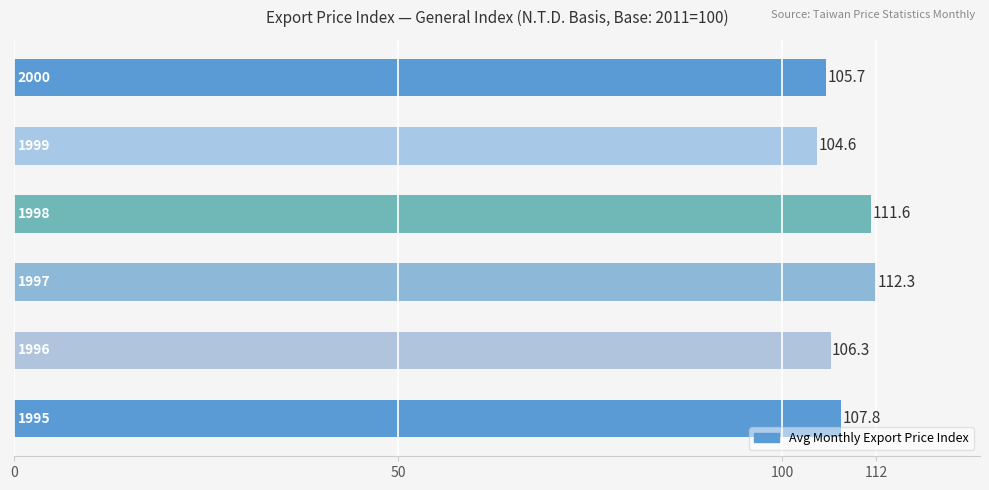

What is the maximum value shown in the chart?

112.3